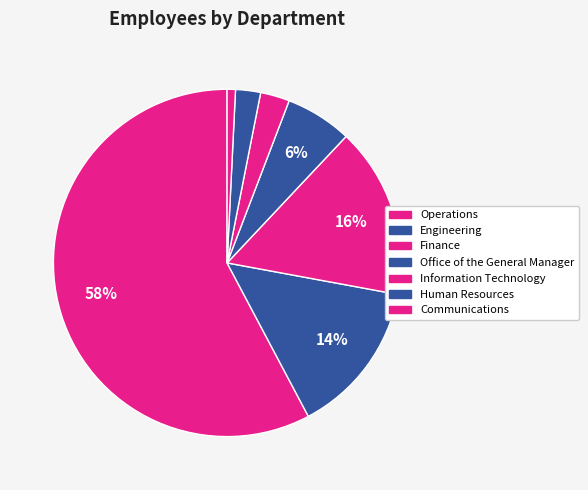

Is there any slice that represents more than half of the pie?

Yes